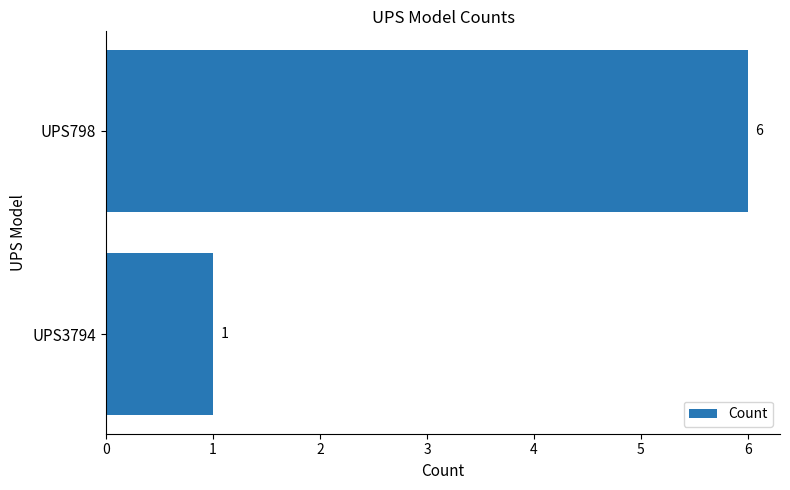

True or false: the data shows 0 at UPS3794.

False